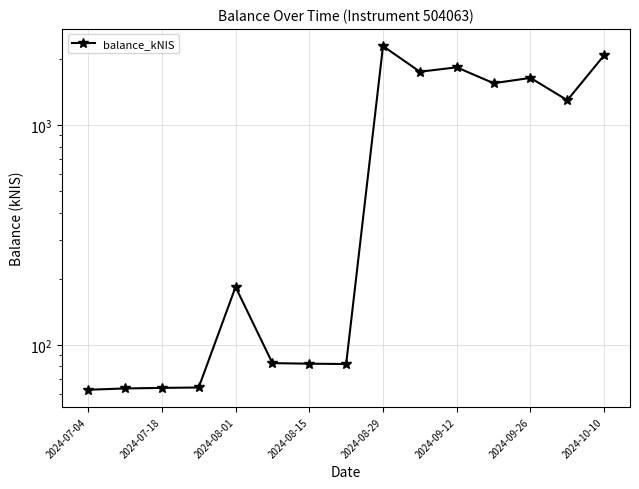

Which has a higher value, 2024-08-29 or 2024-09-12?

2024-08-29